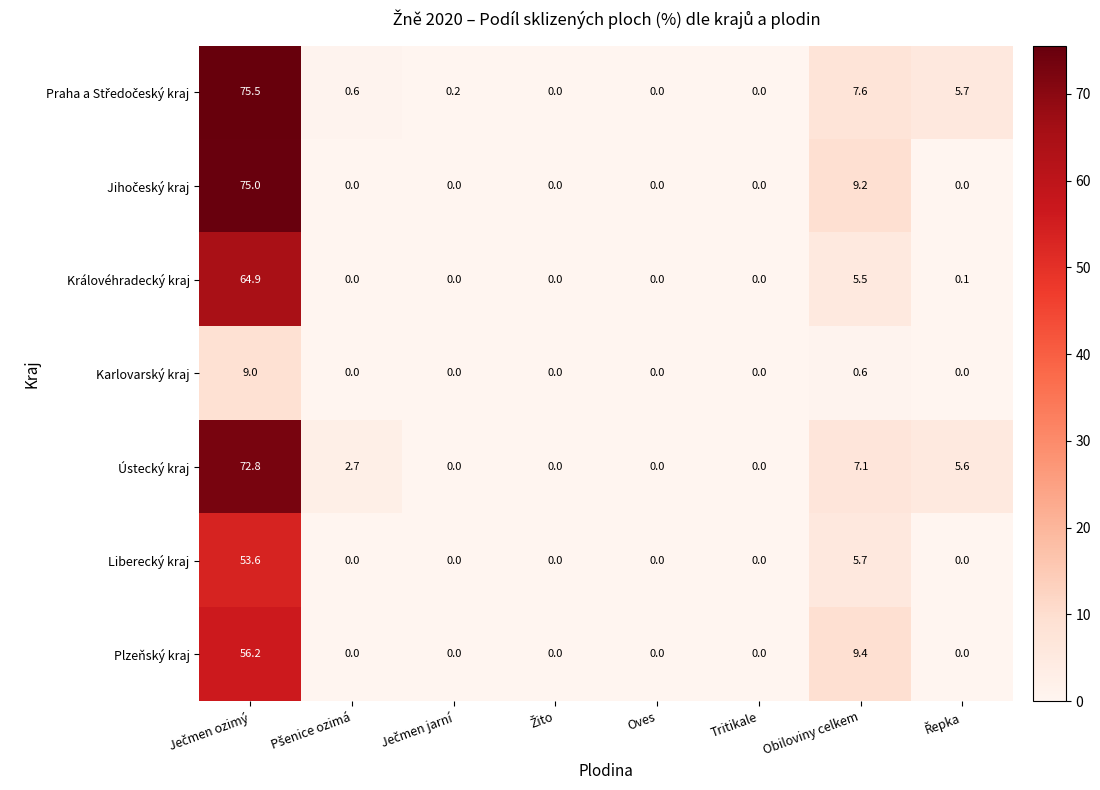

What is the difference between the maximum and second lowest values in the Plzeňský kraj series?

56.2